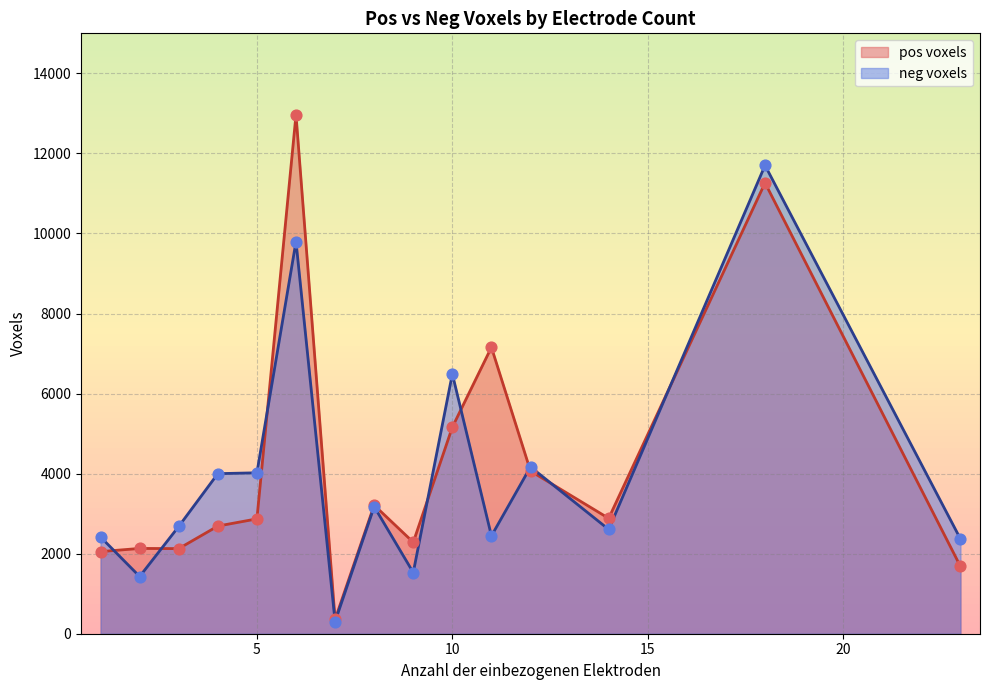

Which series has the largest total across all categories?

pos voxels